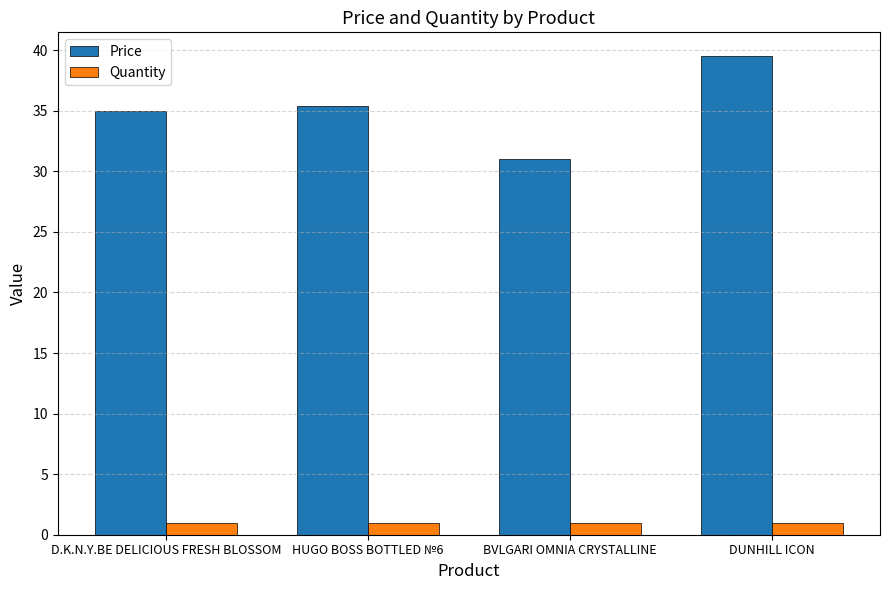

What is the highest value of the Quantity series?

1.0